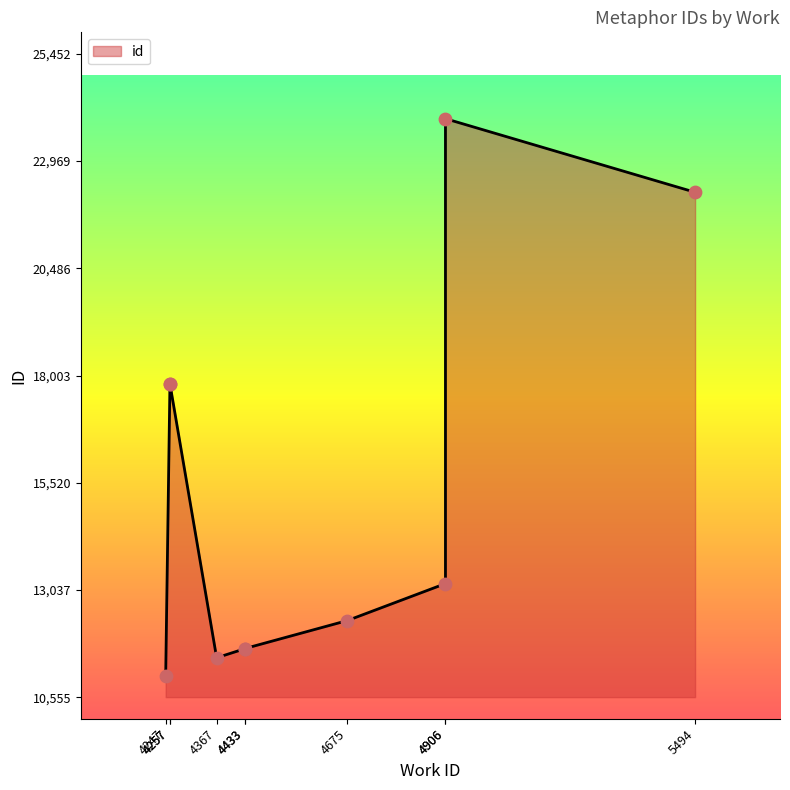

Which has a higher value, 4675 or 4247?

4675